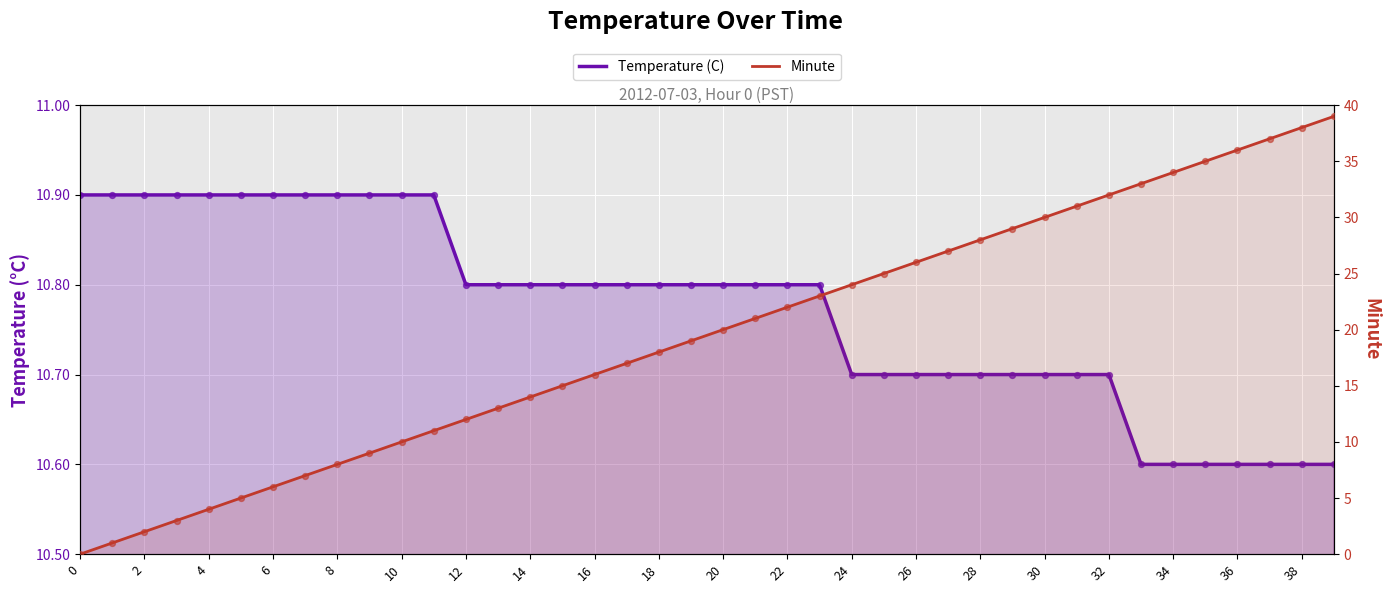

Which series reaches the maximum Y coordinate?

Minute